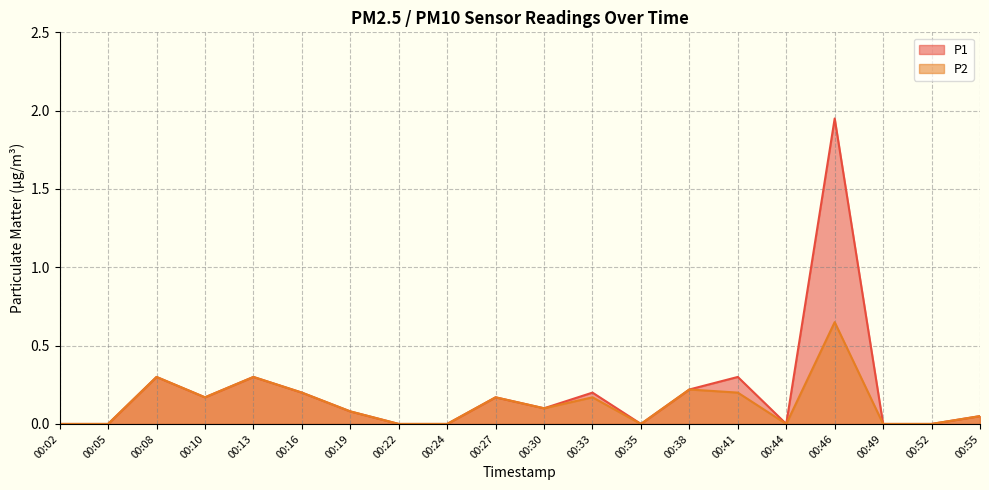

At how many categories does at least one series exceed 1?

1